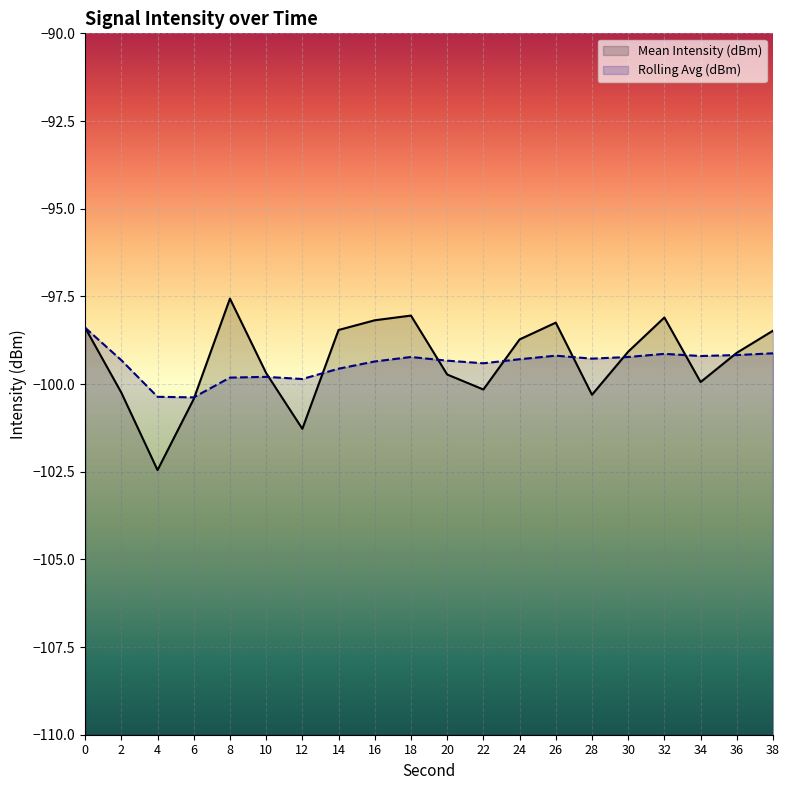

Which series has the largest range (max minus min)?

Mean Intensity (dBm)